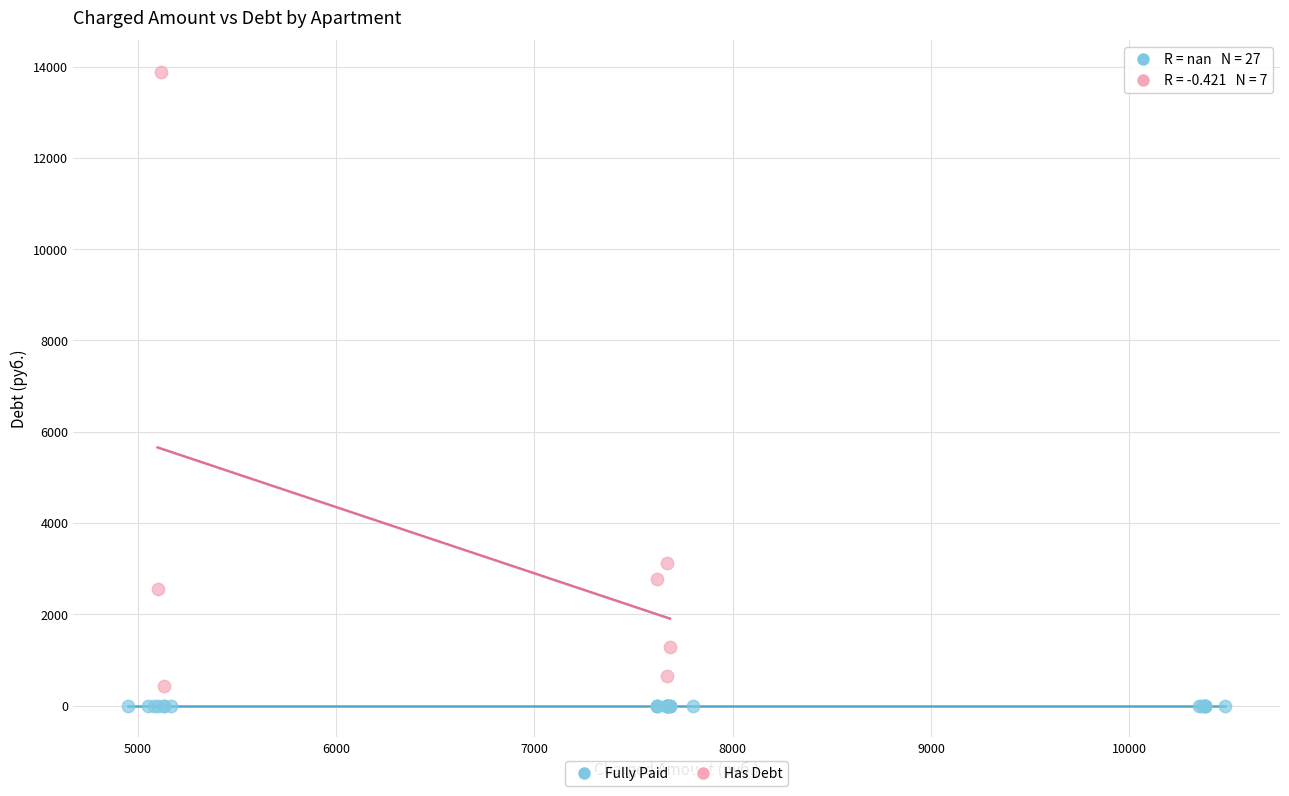

Which series contains the lowest Y value?

Fully Paid